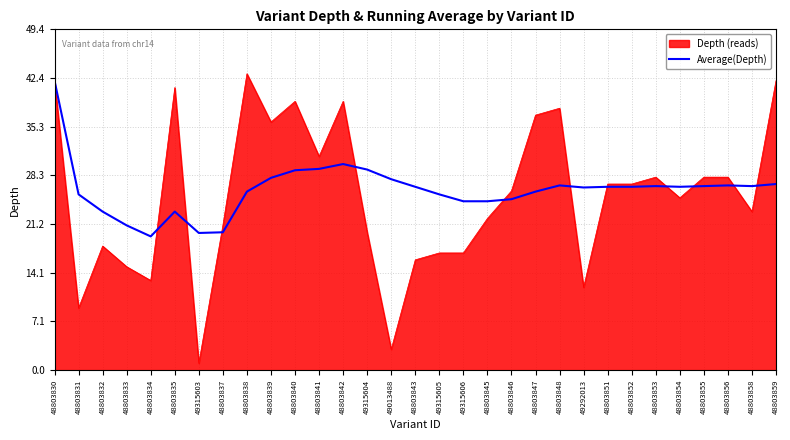

How many series are shown in this chart?

2